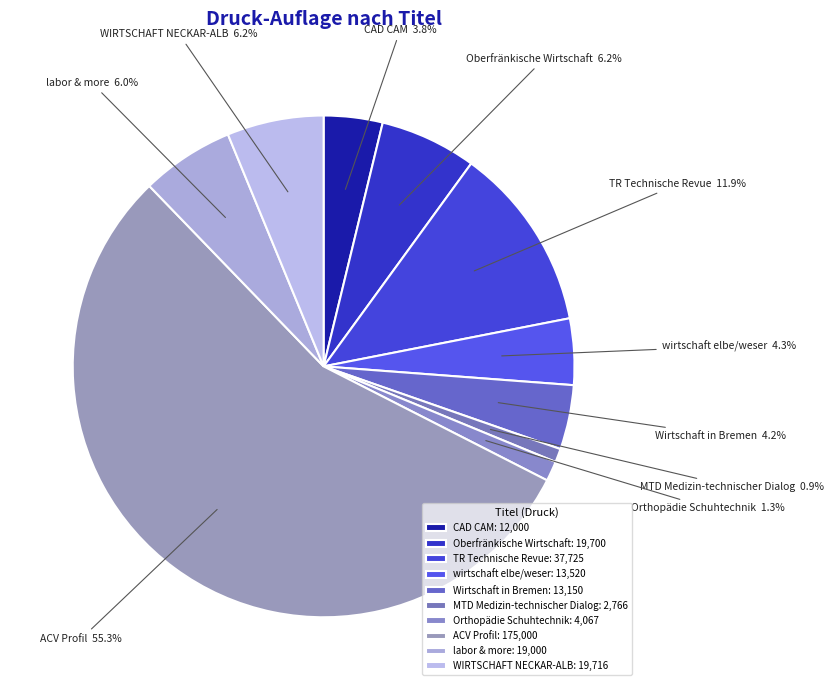

Which has a higher value, Oberfränkische Wirtschaft or wirtschaft elbe/weser?

Oberfränkische Wirtschaft